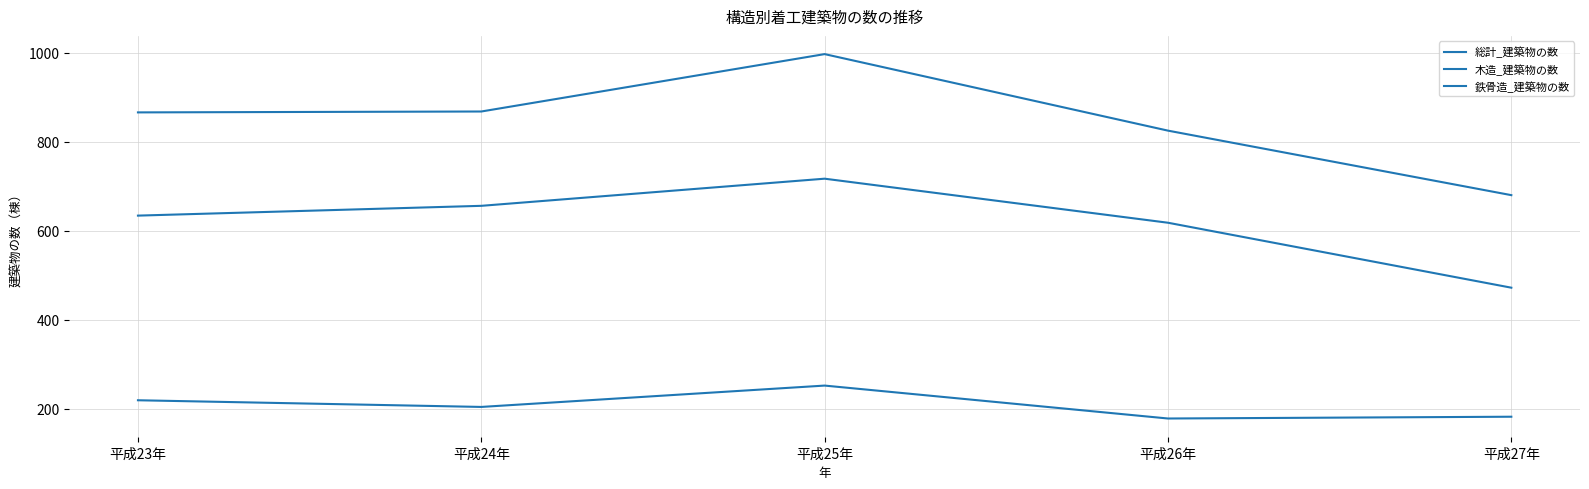

Is this an area chart (filled region under the line)?

No